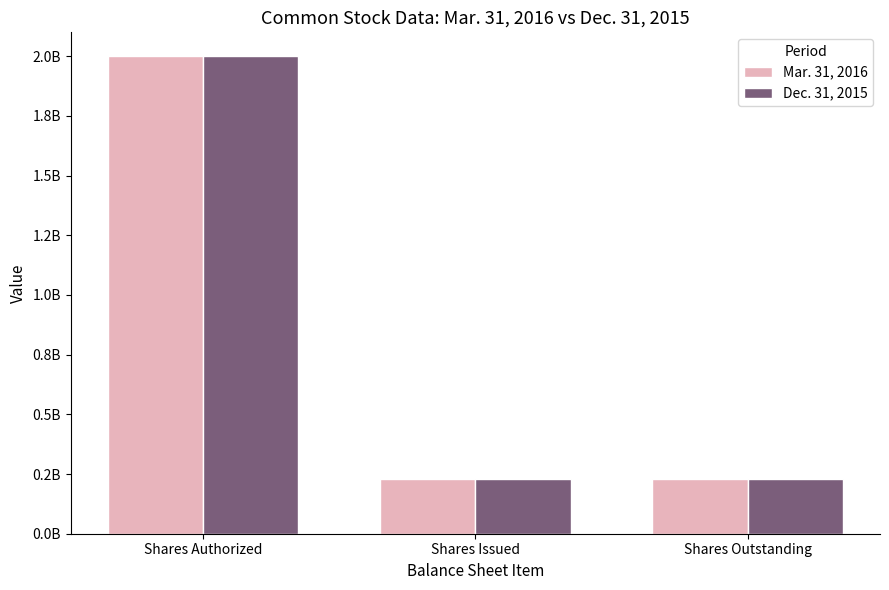

What is the sum of the Dec. 31, 2015 values at Shares Outstanding and Shares Issued?

460942404